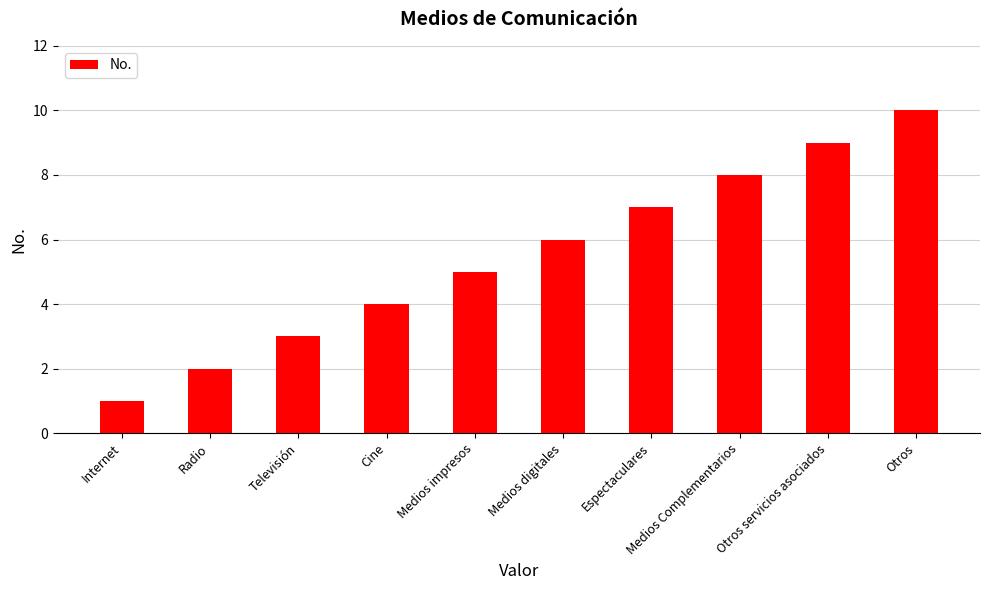

What is the average value?

6